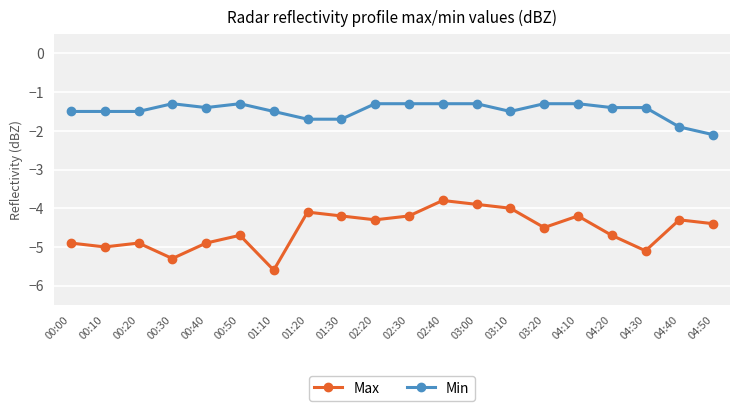

What is the average value of the Min series?

-1.5